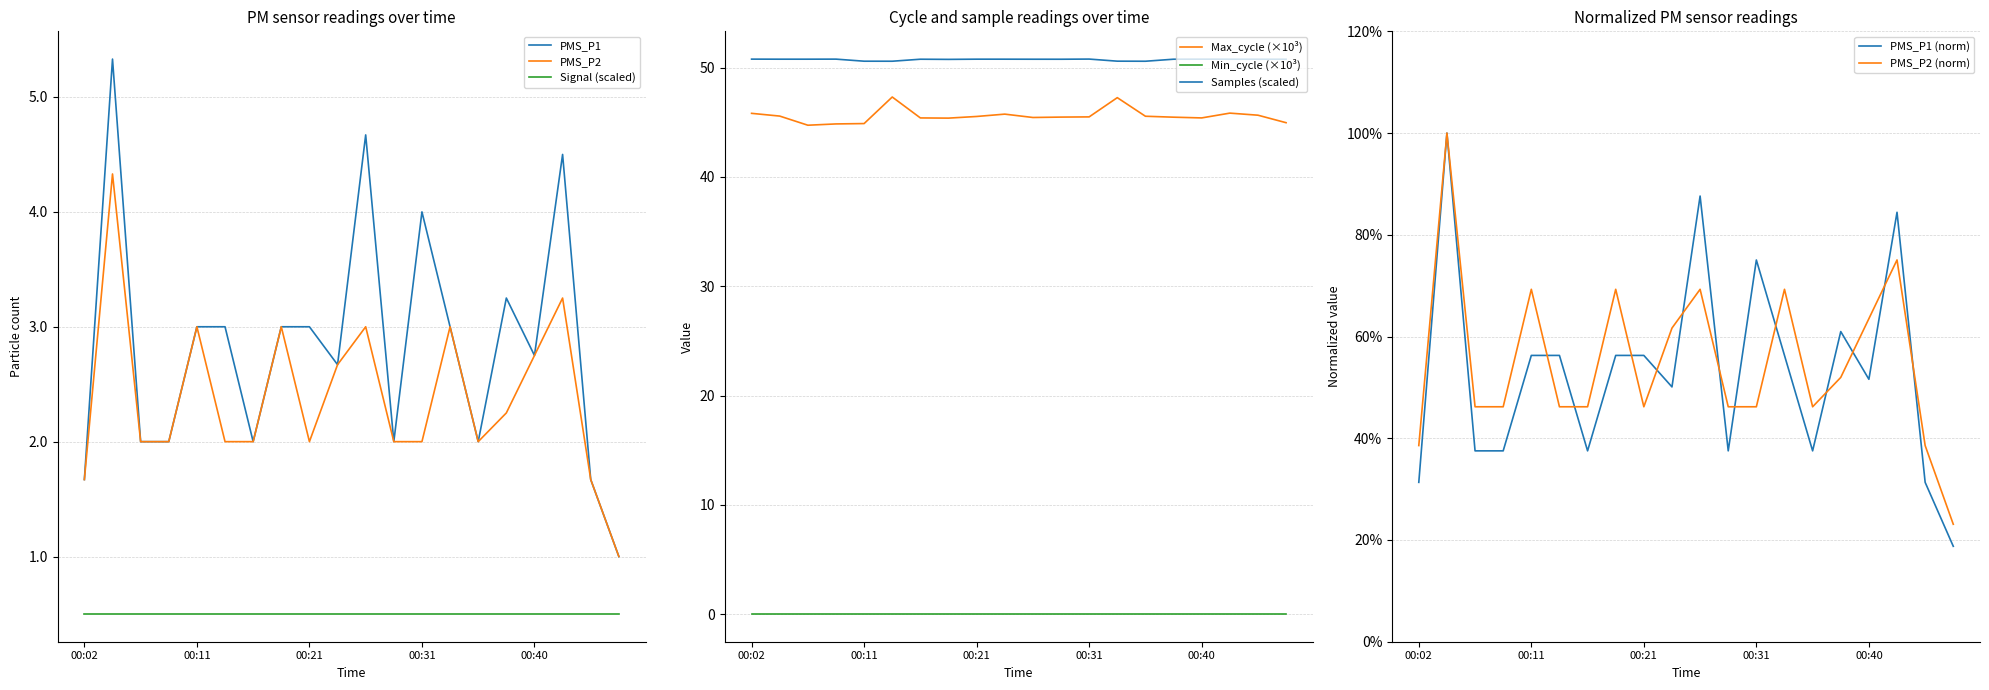

Does the chart have visible grid lines?

Yes